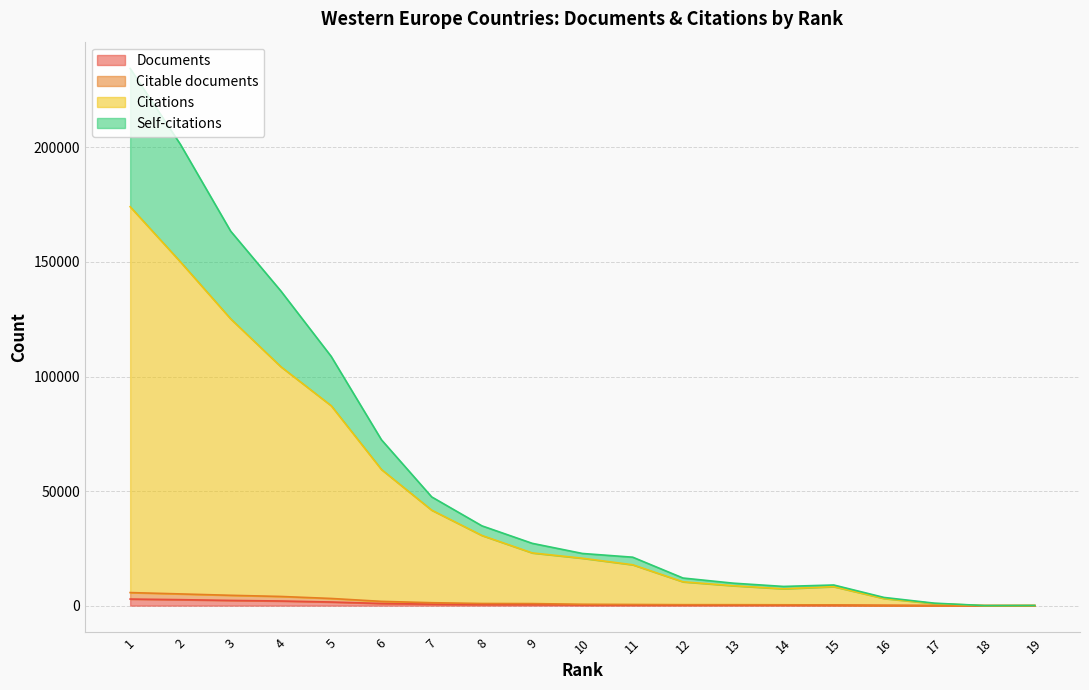

Which label corresponds to the smallest value in the chart?

19